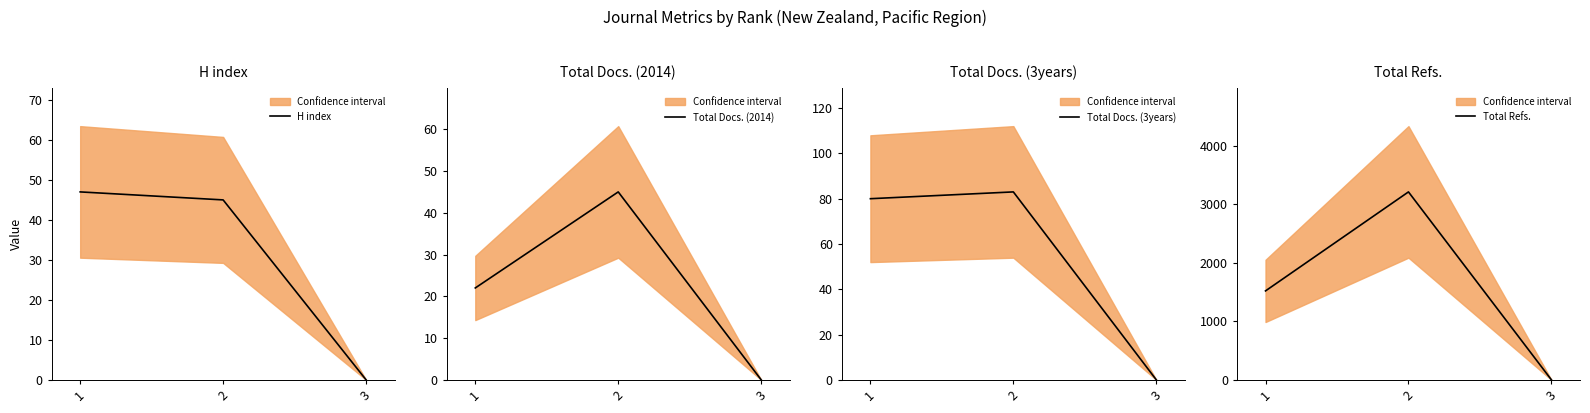

What is the sum of the Total Refs. values at 3 and 1?

1520